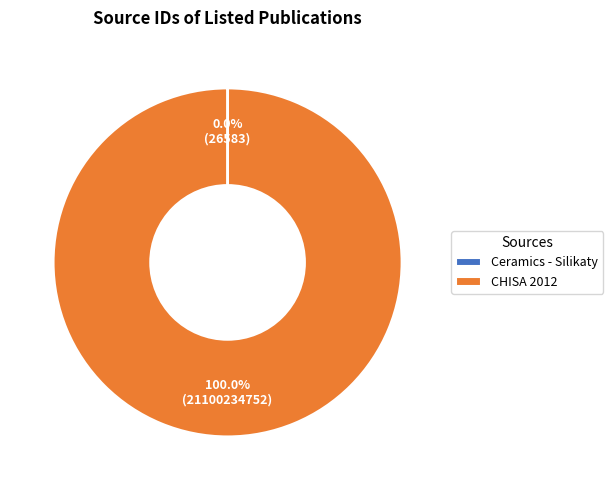

What is the largest slice in the pie chart?

CHISA 2012